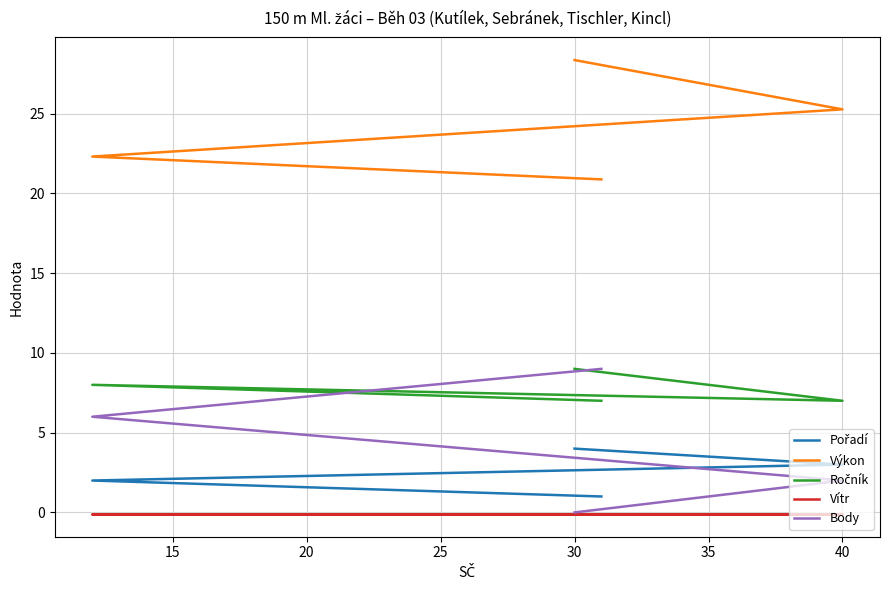

Does the chart display data point markers on the line(s)?

No